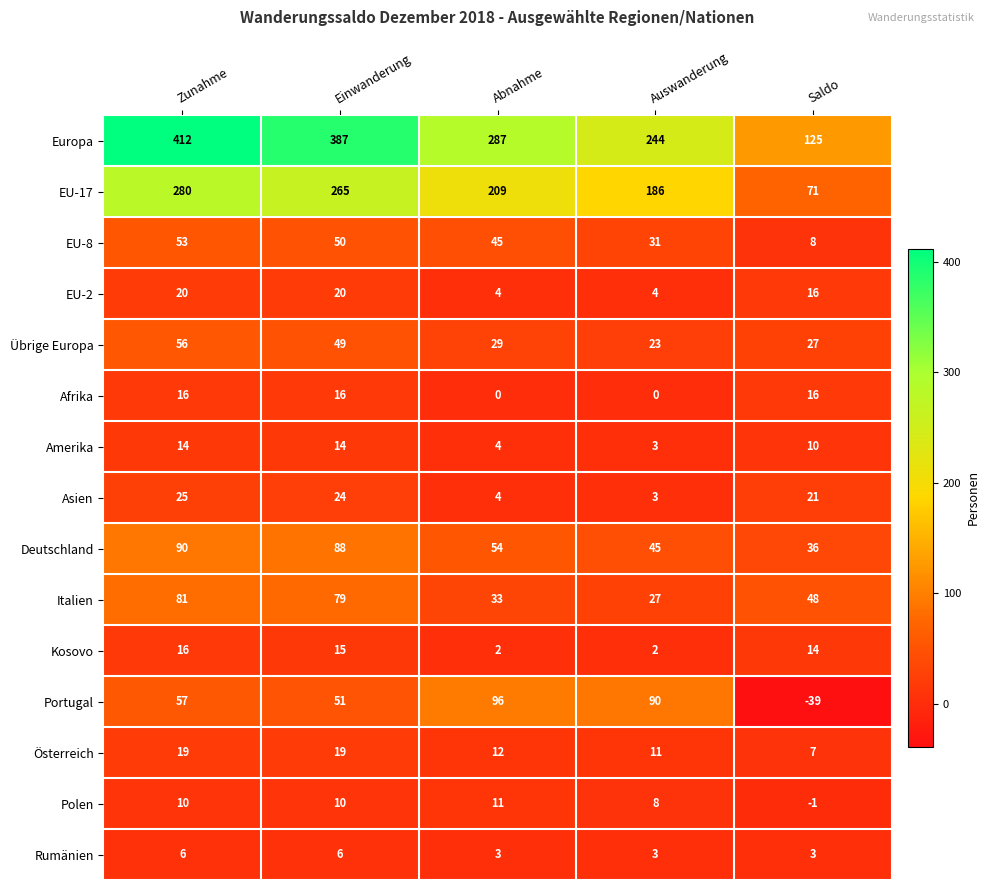

What value does the EU-17 series have at Abnahme?

209